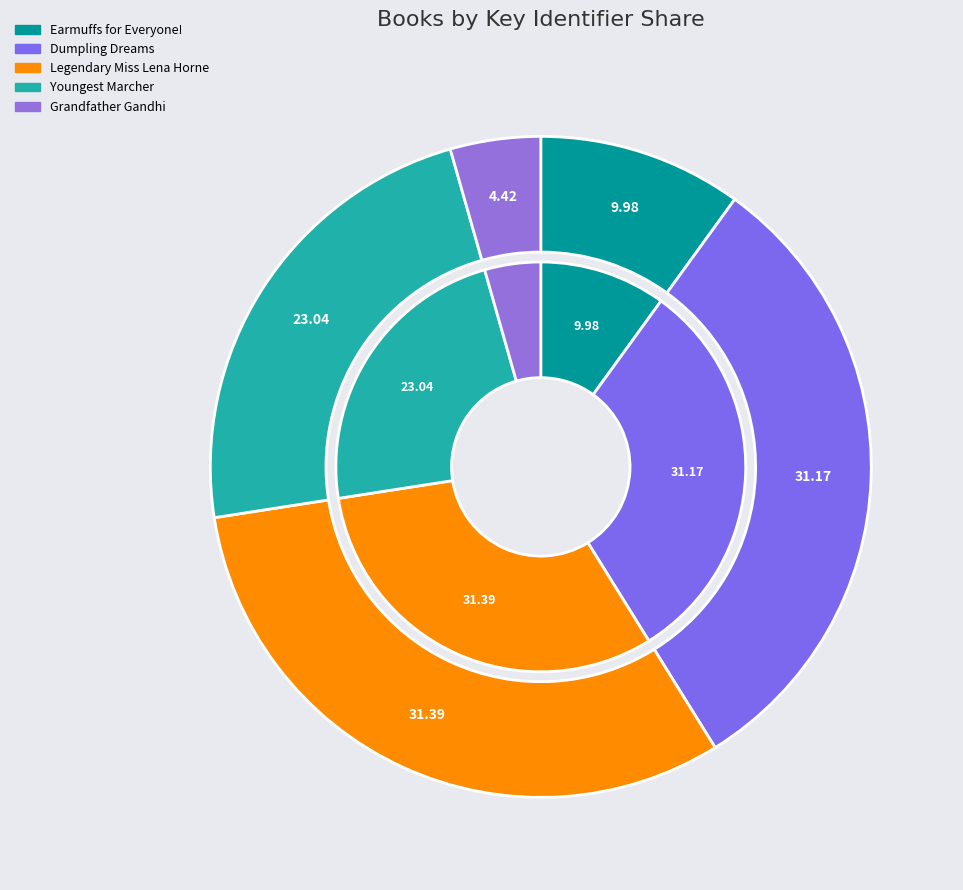

Approximately how many times larger is the value at Dumpling Dreams compared to Grandfather Gandhi?

7.1